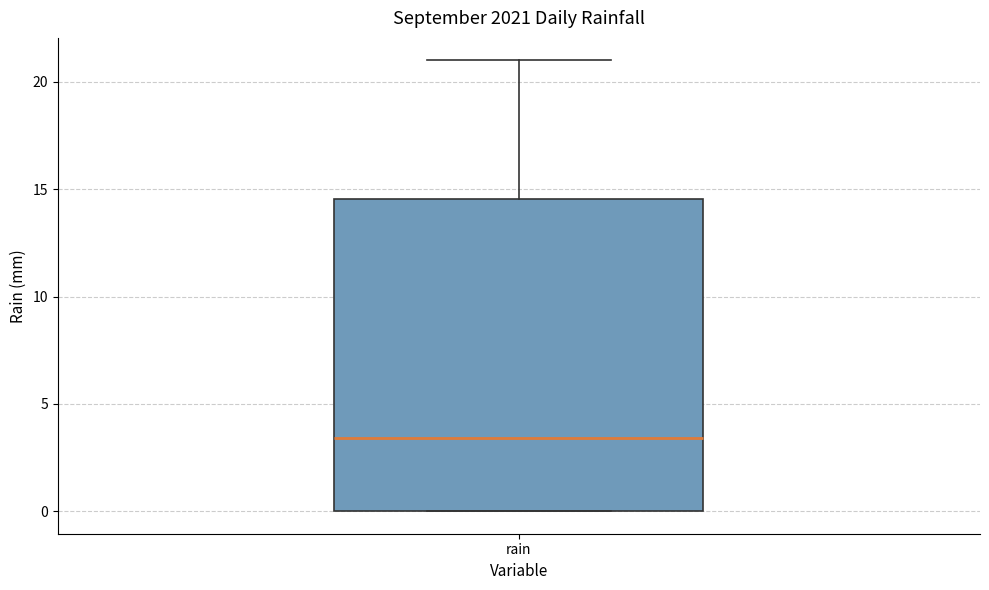

Transcribe this box plot: give where the median line is, the range the box spans, and where the two whiskers end, as read against the y-axis. The values are not printed on the chart, so give them approximately, as read against the axis.

median 3.5, box 0.0 to 14.5, whiskers 0.0 to 21.0